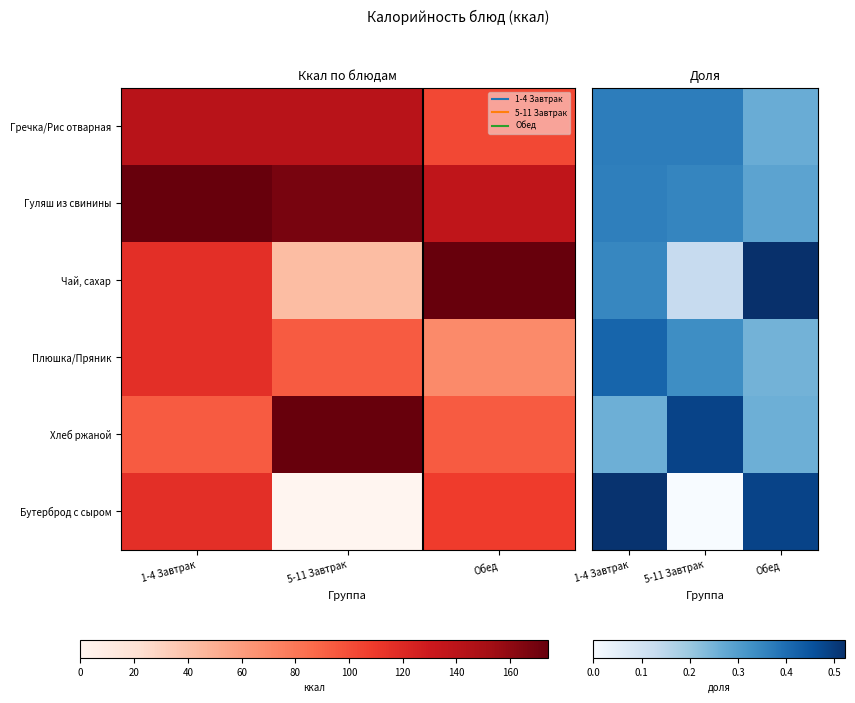

At which category is the sum across all series the highest?

1-4 Завтрак